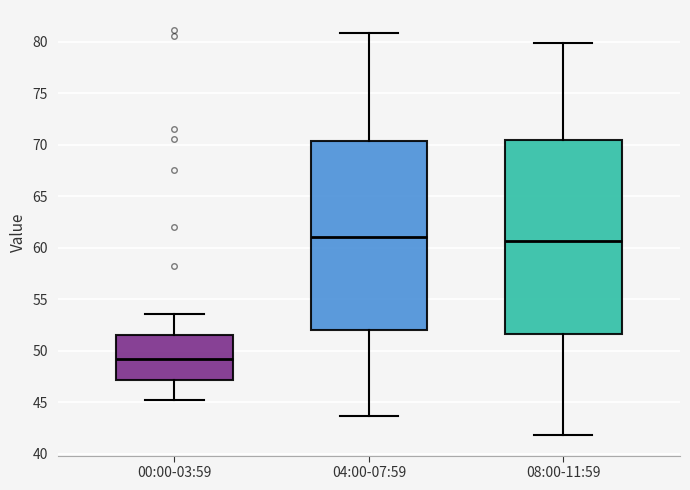

Reading left to right, read every box against the y-axis: the position of its median line, the range the box covers, and the ends of its whiskers. The values are not printed on the chart, so give them approximately, as read against the axis.

00:00-03:59: median 49.5, box 47.0 to 51.5, whiskers 45.0 to 53.5
04:00-07:59: median 61.0, box 52.0 to 70.5, whiskers 43.5 to 81.0
08:00-11:59: median 60.5, box 51.5 to 70.5, whiskers 42.0 to 80.0